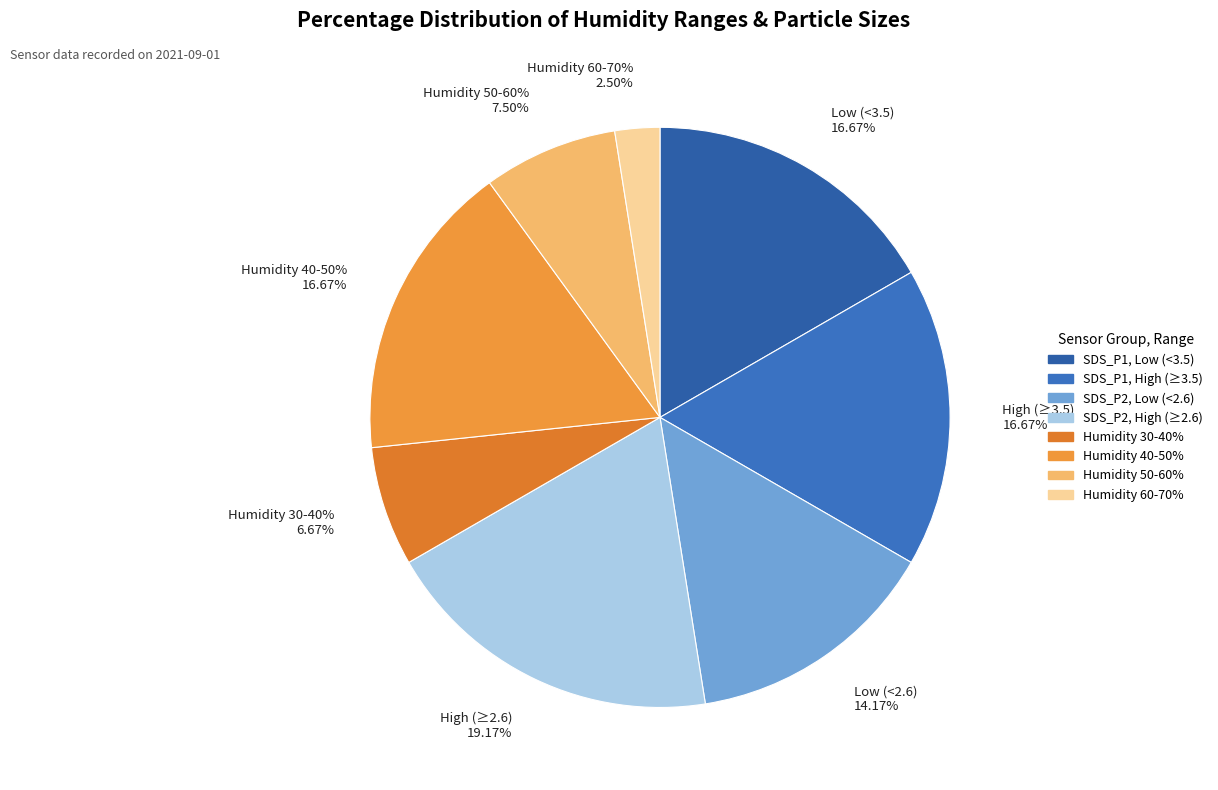

Does 3 represent more than half of the total?

No